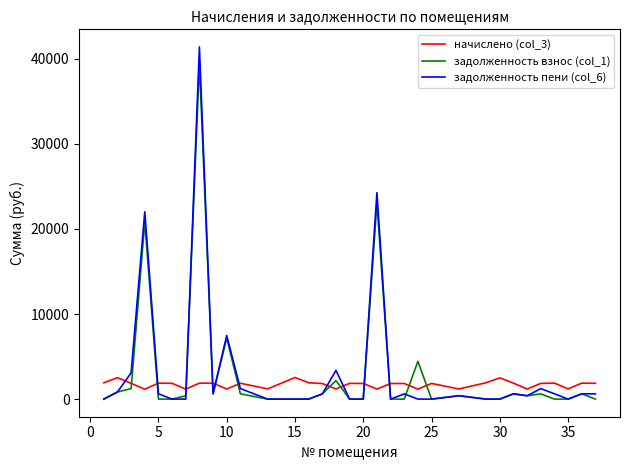

Which series has the largest range (max minus min)?

задолженность пени (col_6)